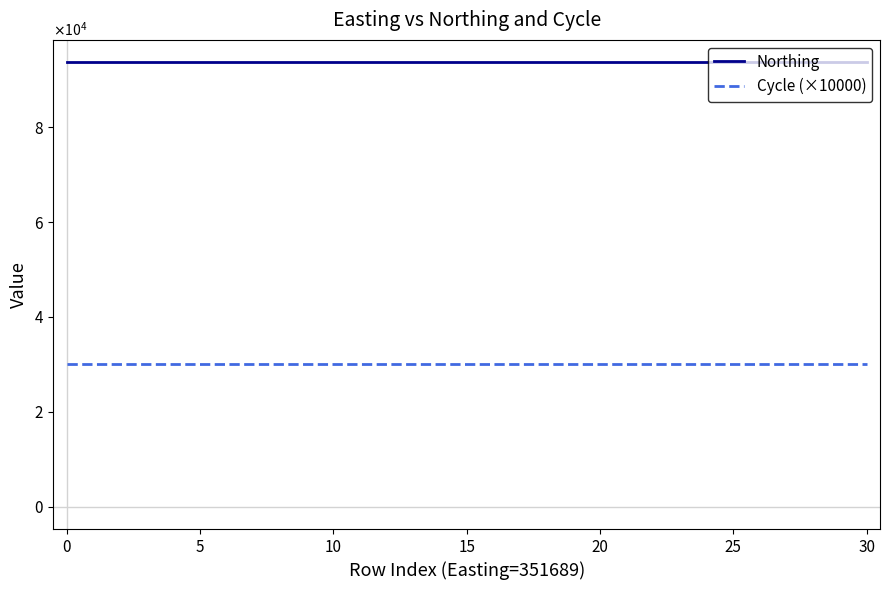

True or false: Cycle (×10000) and Northing intersect in this chart.

False